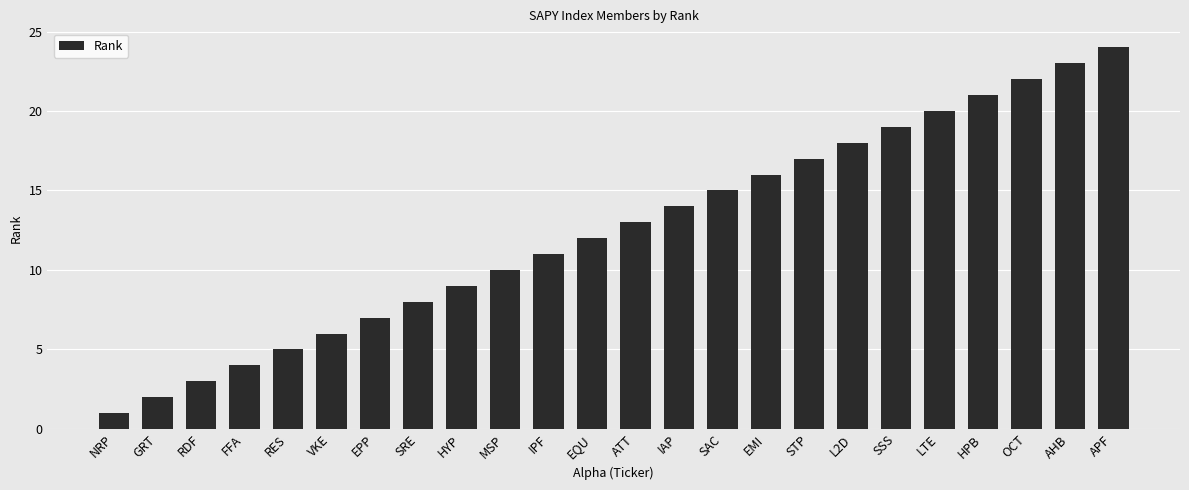

What is the difference between the values at VKE and NRP?

5